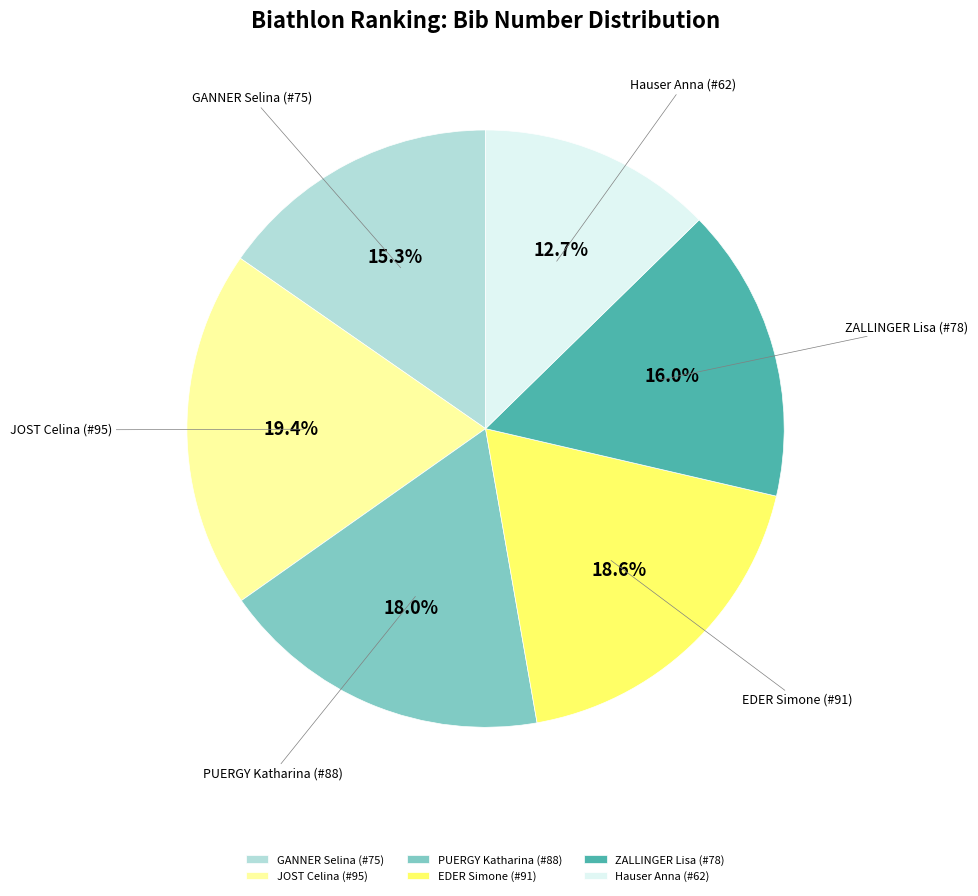

Which has a higher value, ZALLINGER Lisa (#78) or JOST Celina (#95)?

JOST Celina (#95)